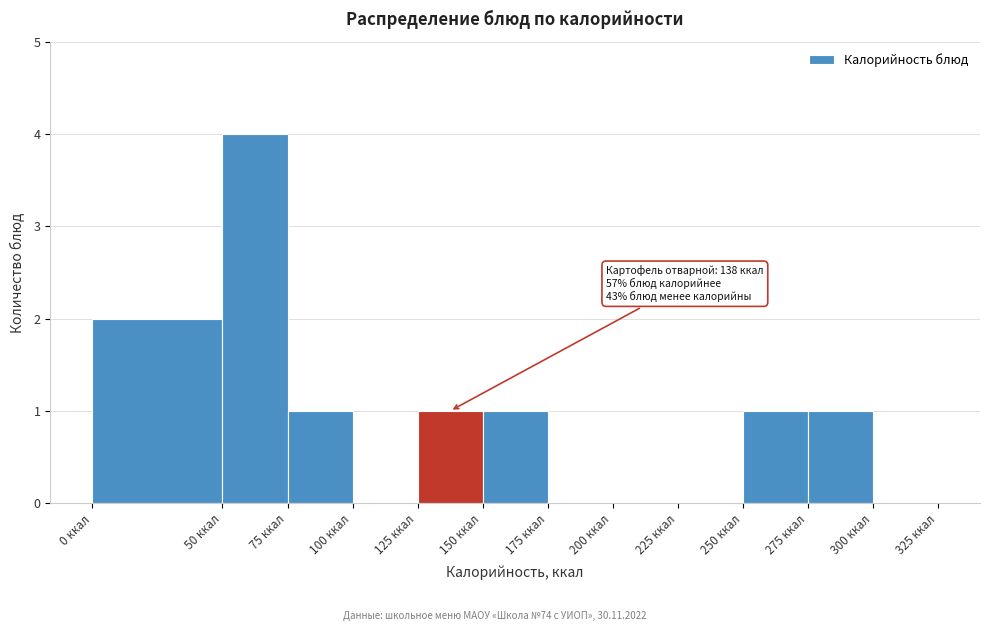

Over which range of the x-axis is the bar tallest?

50 to 75